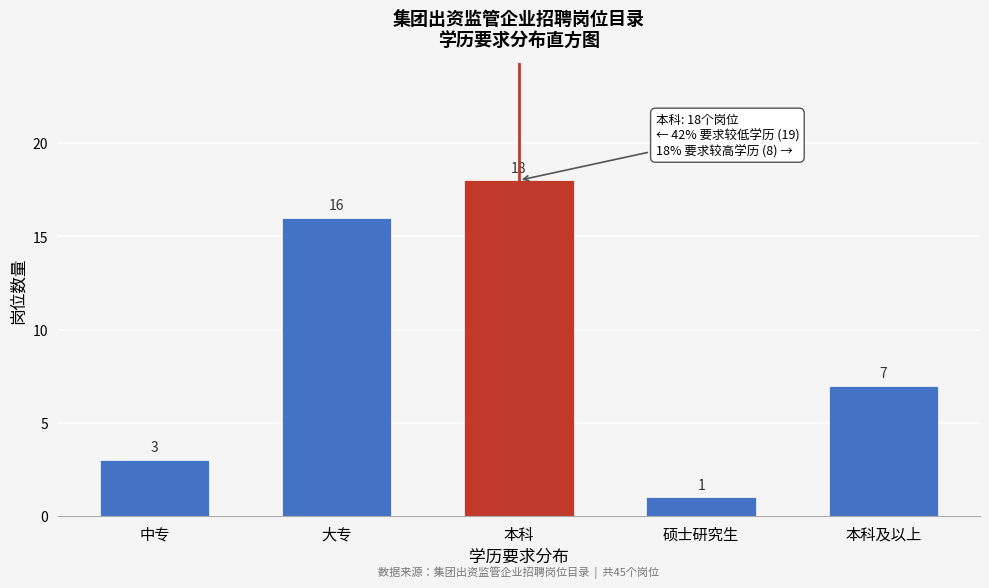

Reading right to left, transcribe all the data shown in this chart.

本科及以上=7	硕士研究生=1	本科=18	大专=16	中专=3